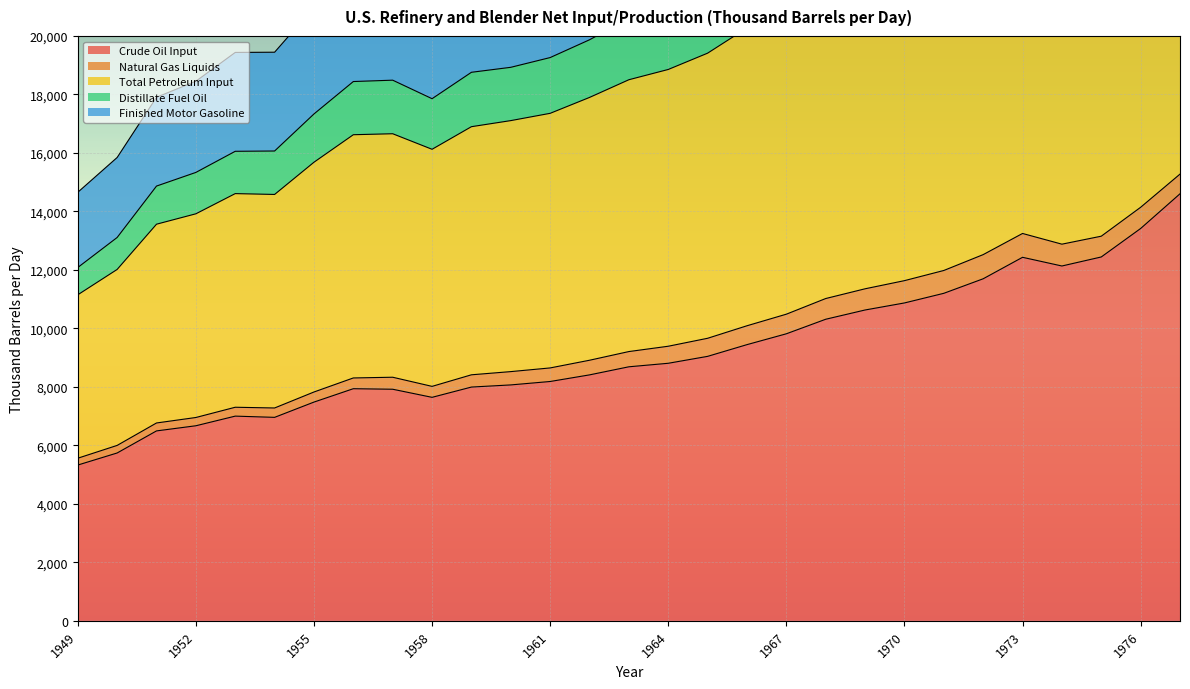

How many values in the Crude Oil Input series are below 8686?

14